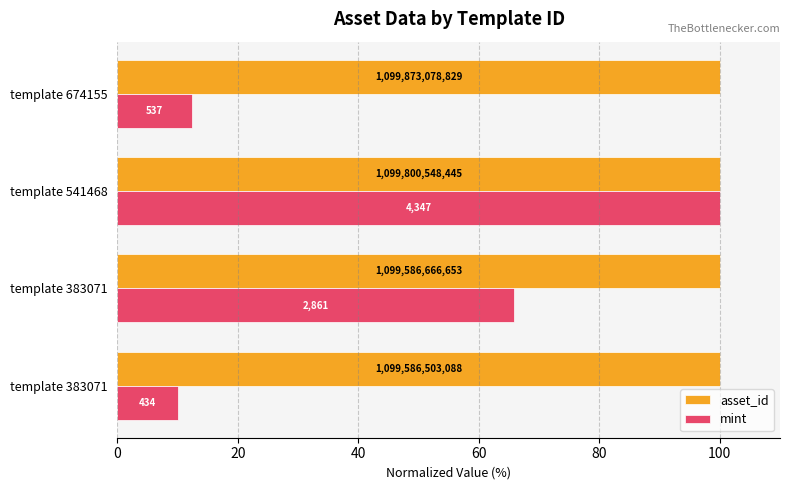

What are all the series names shown in the legend?

asset_id, mint